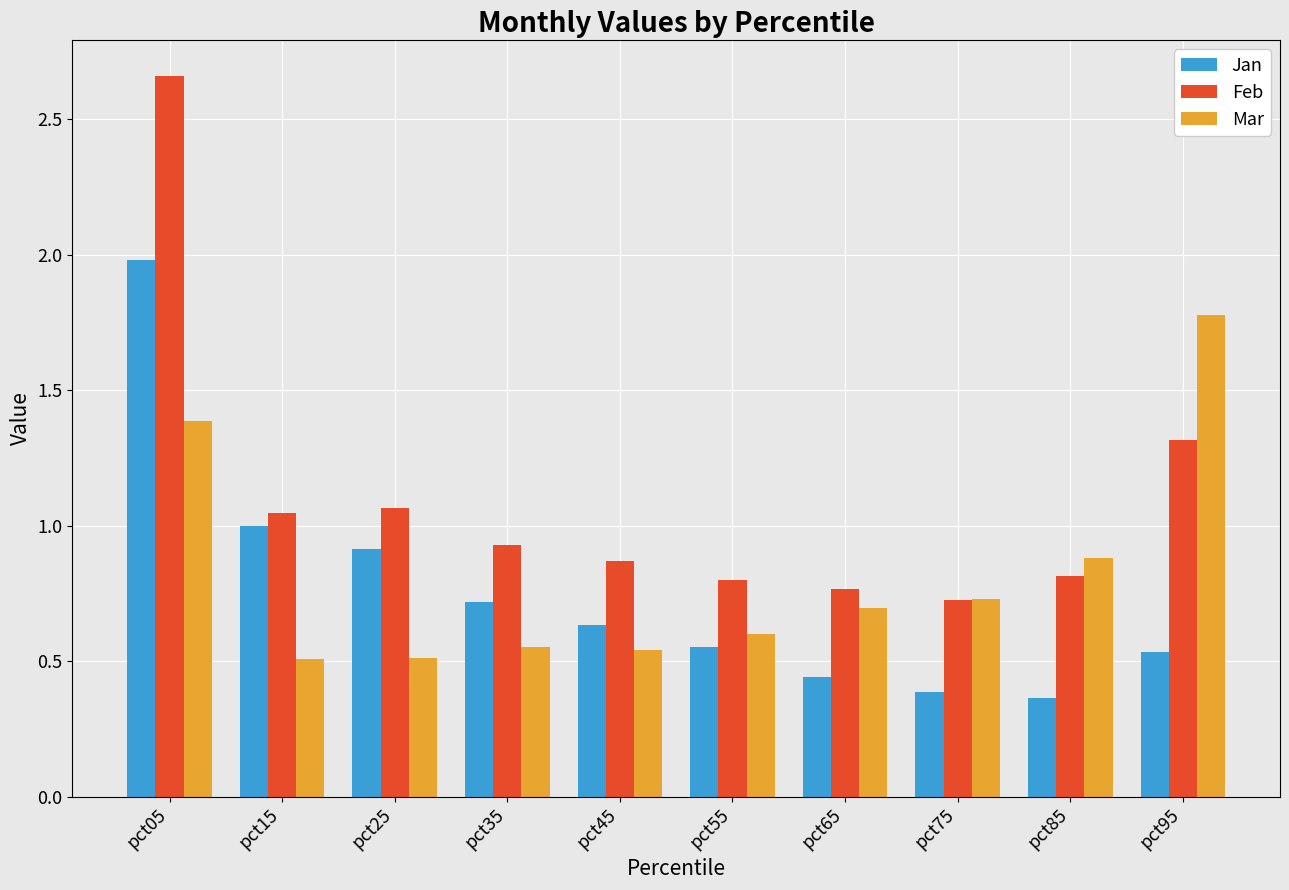

What is the sum of all Mar values?

8.2